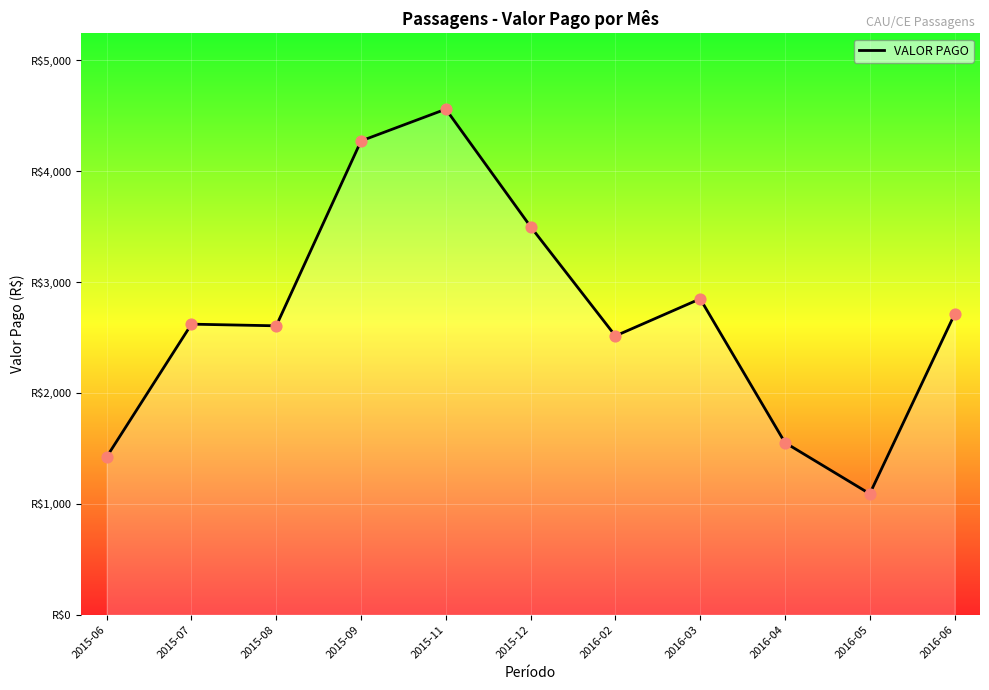

What is the ratio of the value at 2015-06 to the value at 2016-02?

0.6